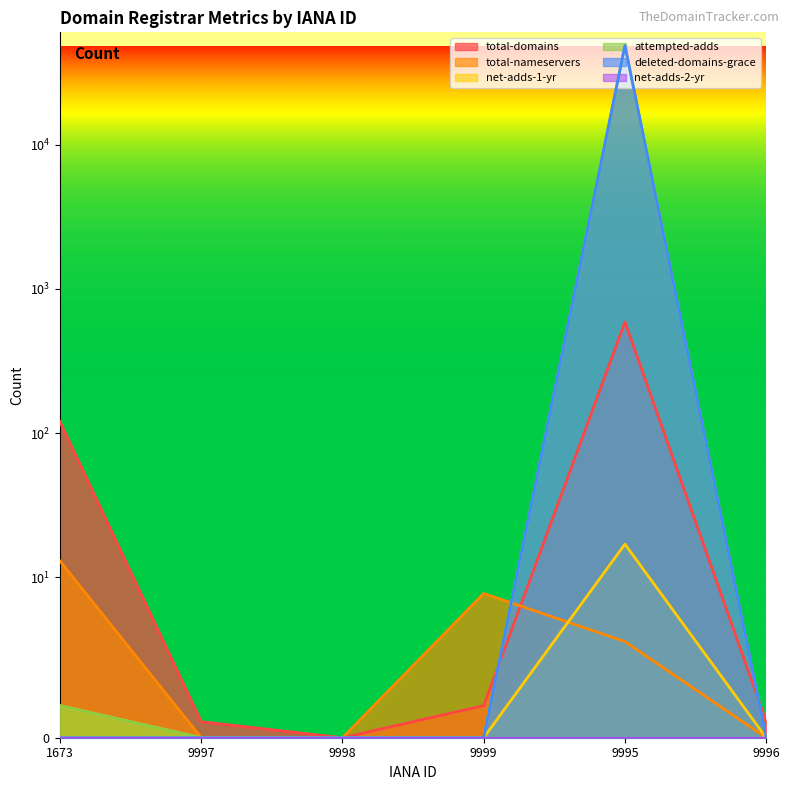

How many positive values does the net-adds-1-yr series have?

2